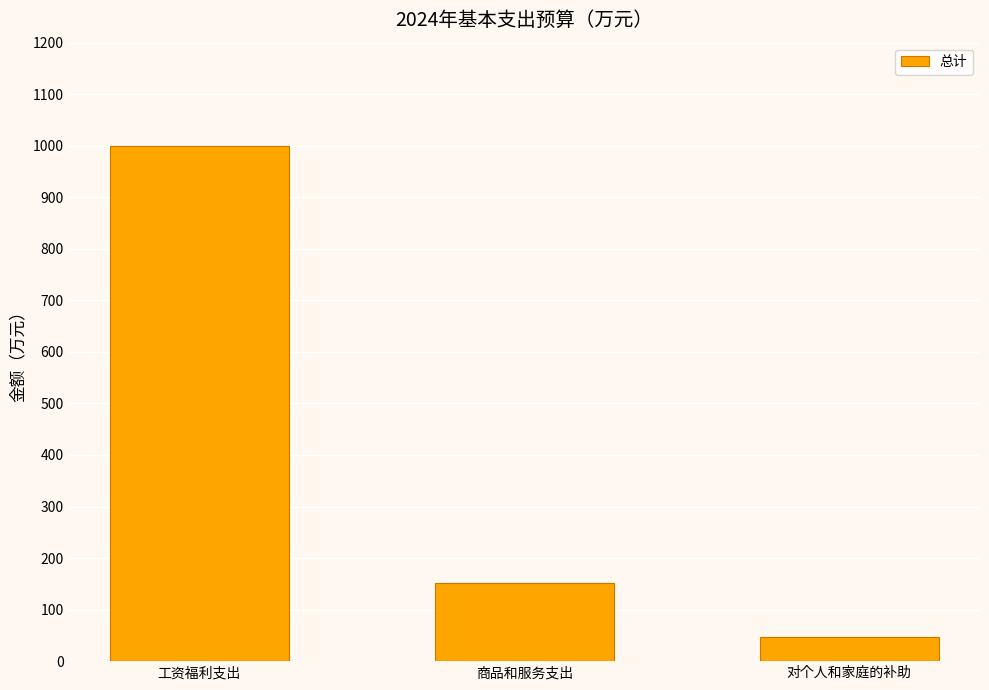

What is the difference between the values at 商品和服务支出 and 工资福利支出?

847.6